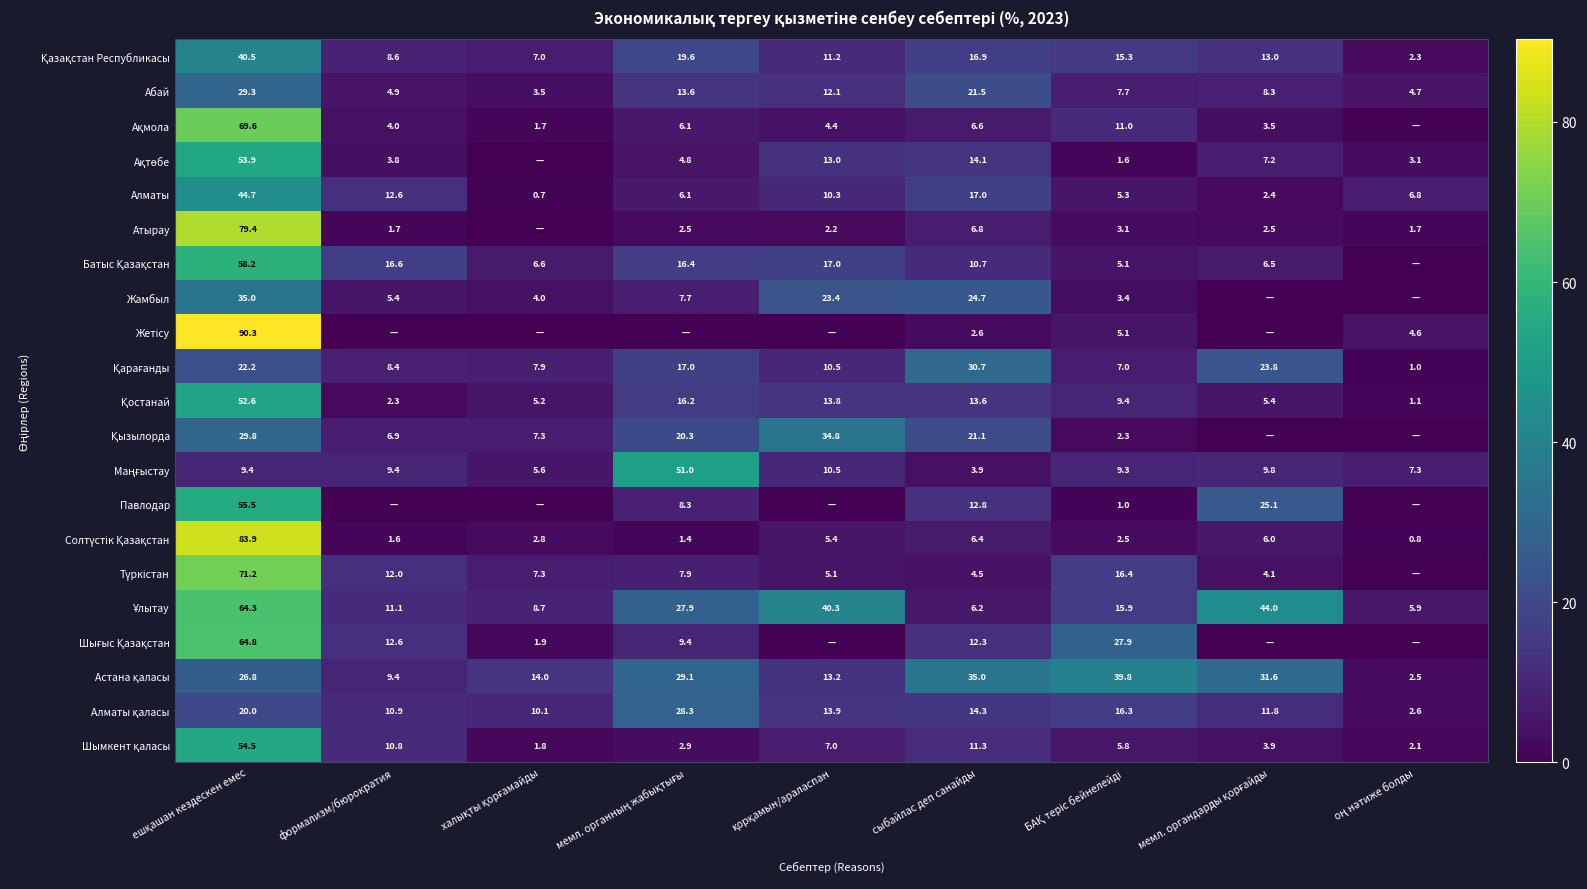

Is it true that Алматы equals 17.0 at сыбайлас деп санайды?

True